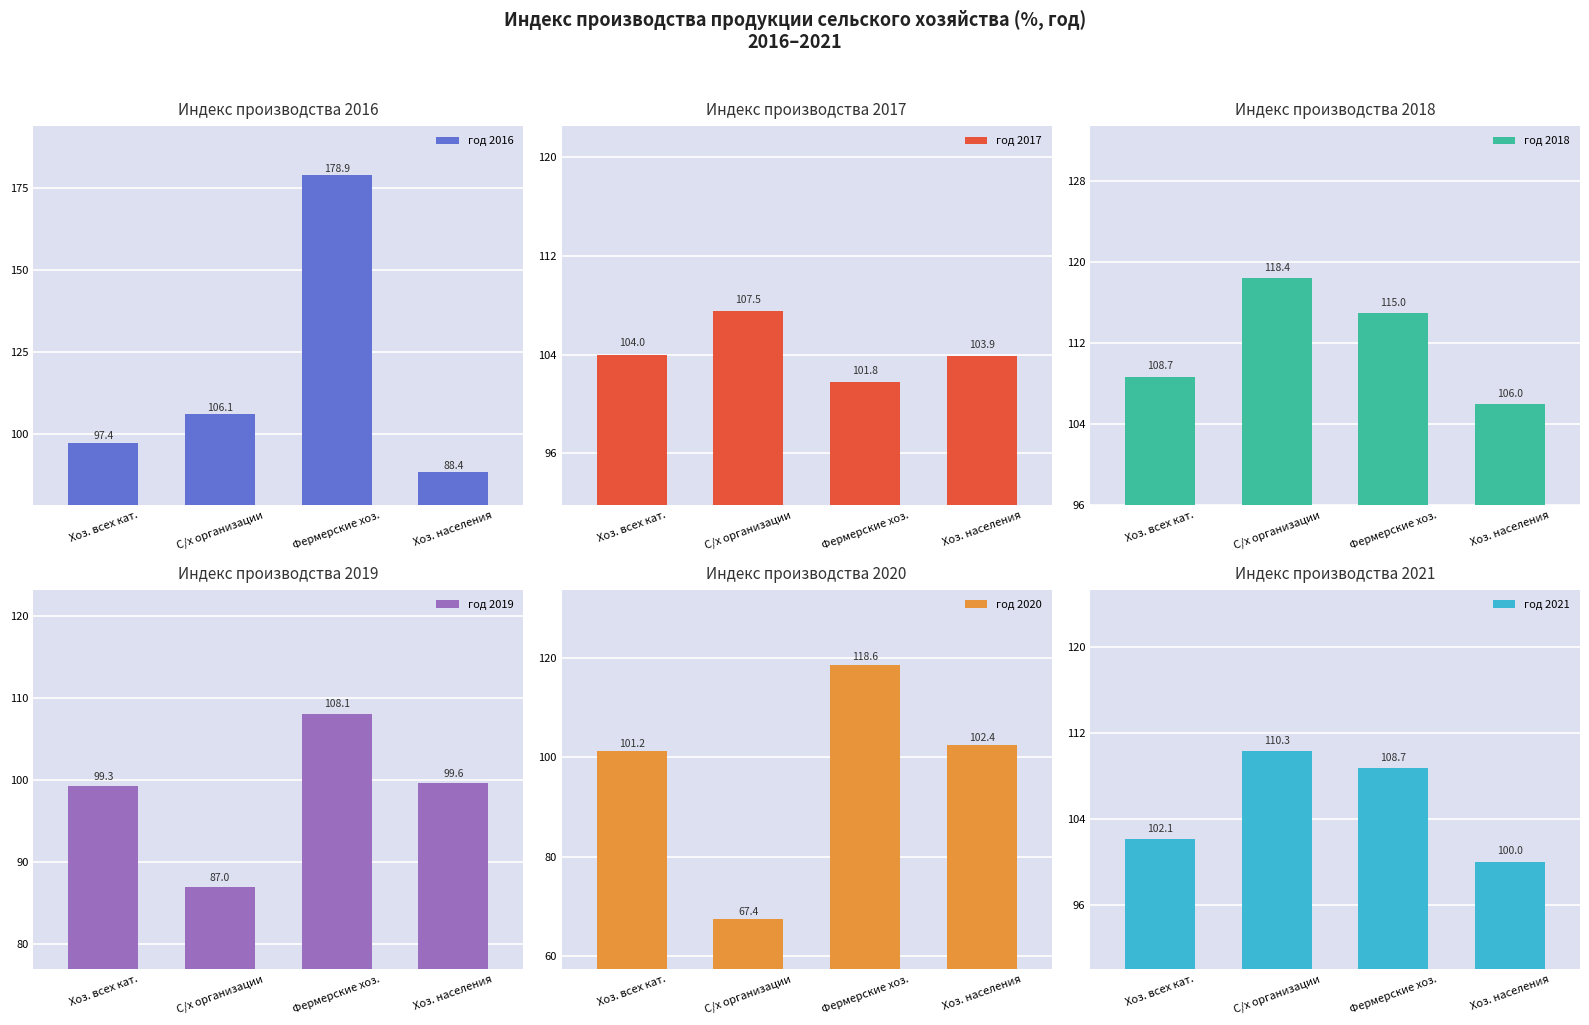

What are all the series names shown in the legend?

год 2016, год 2017, год 2018, год 2019, год 2020, год 2021